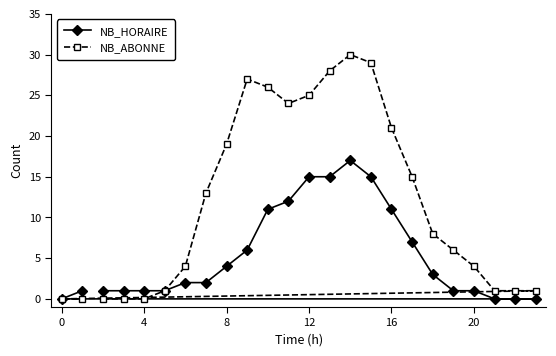

Does the chart have visible grid lines?

No